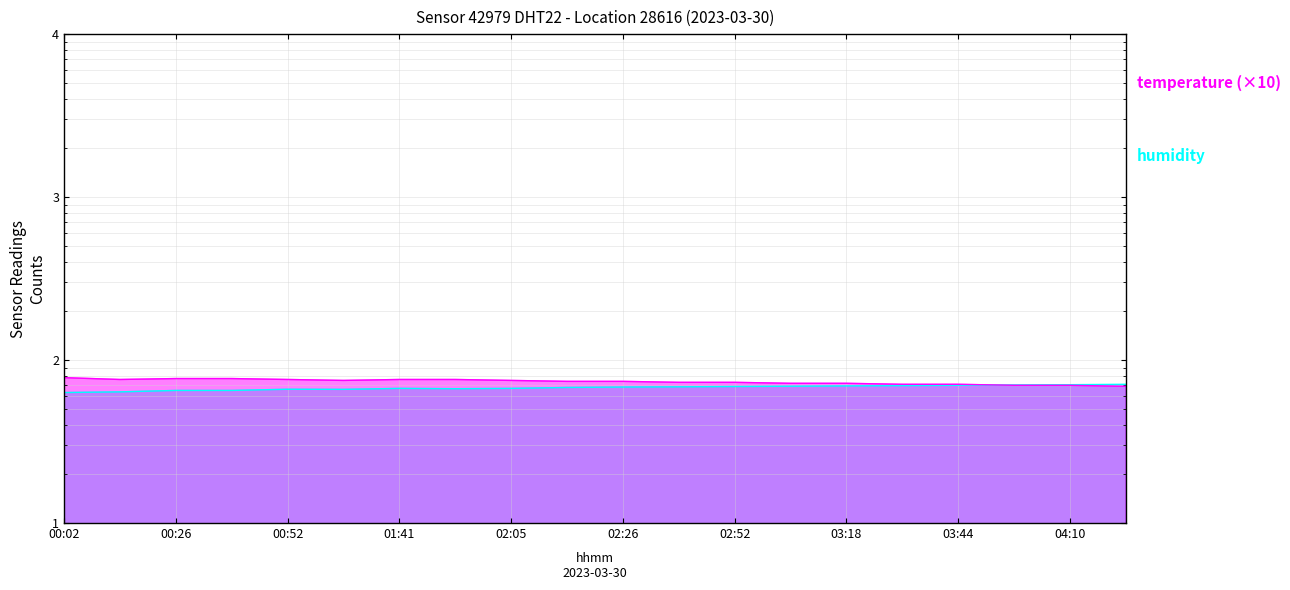

What is the difference between the maximum and second lowest values in the humidity series?

7.1